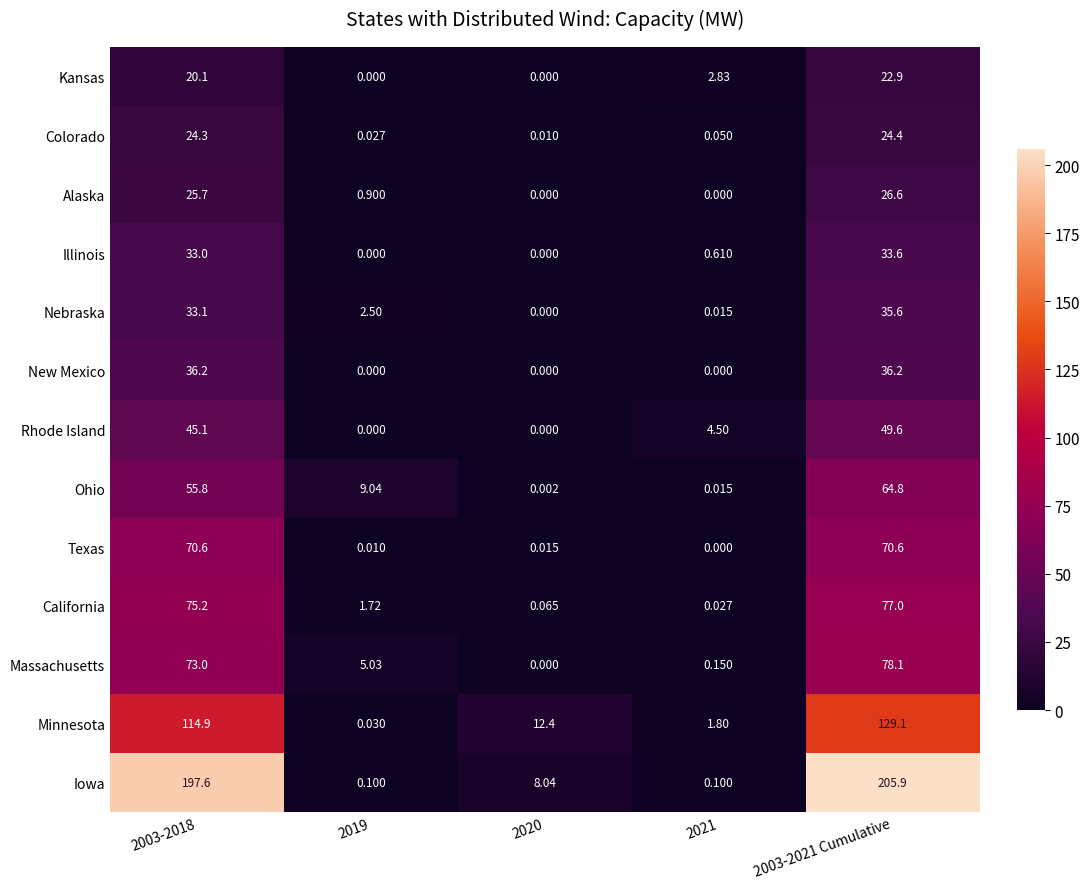

Which series has the largest range (max minus min)?

Iowa